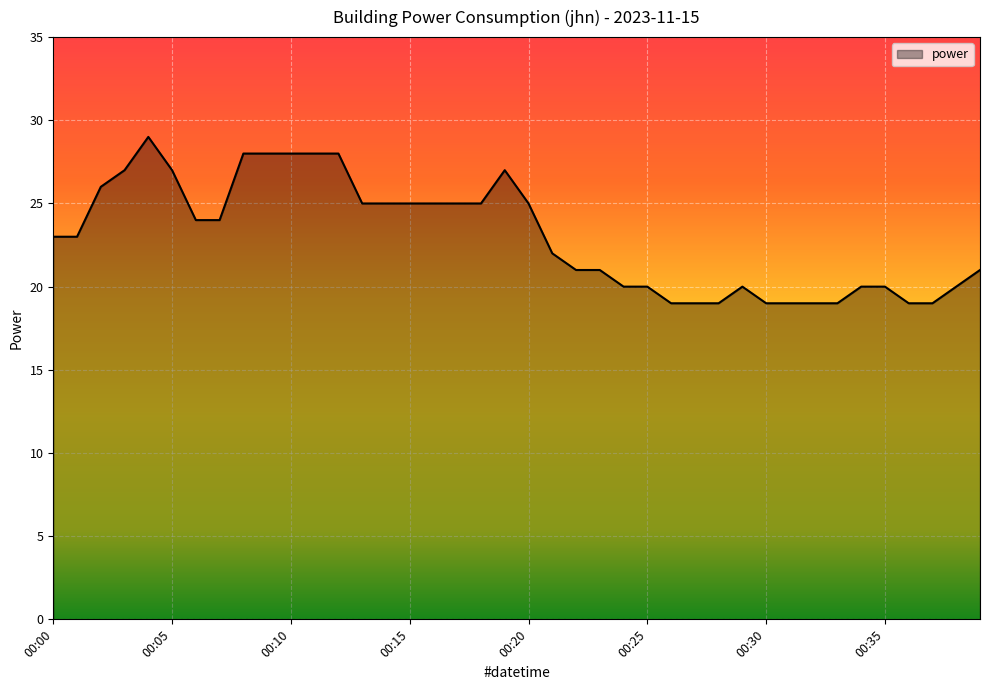

How many lines are shown in the chart?

1